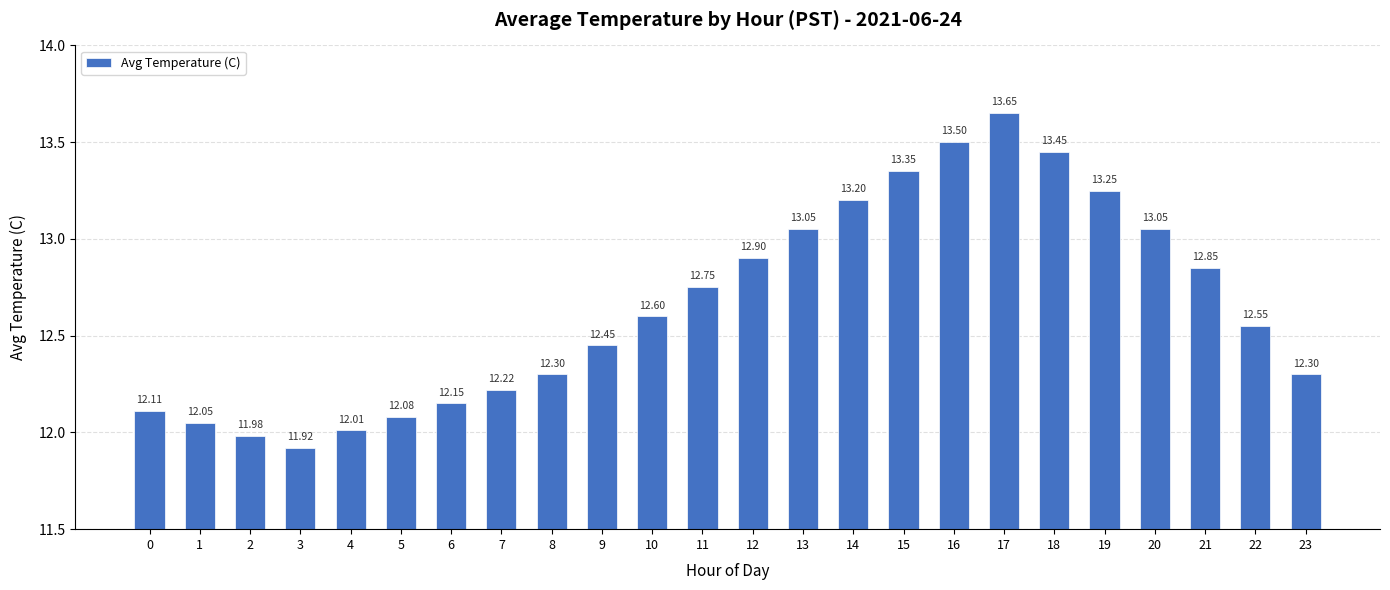

Between 20 and 11, which is larger?

20